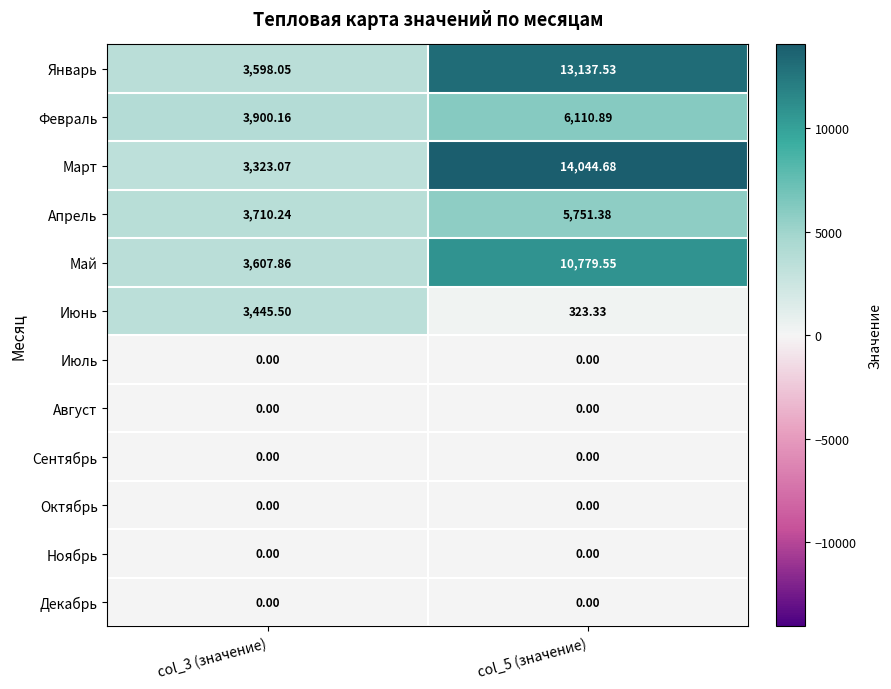

Which series has the largest range (max minus min)?

Март